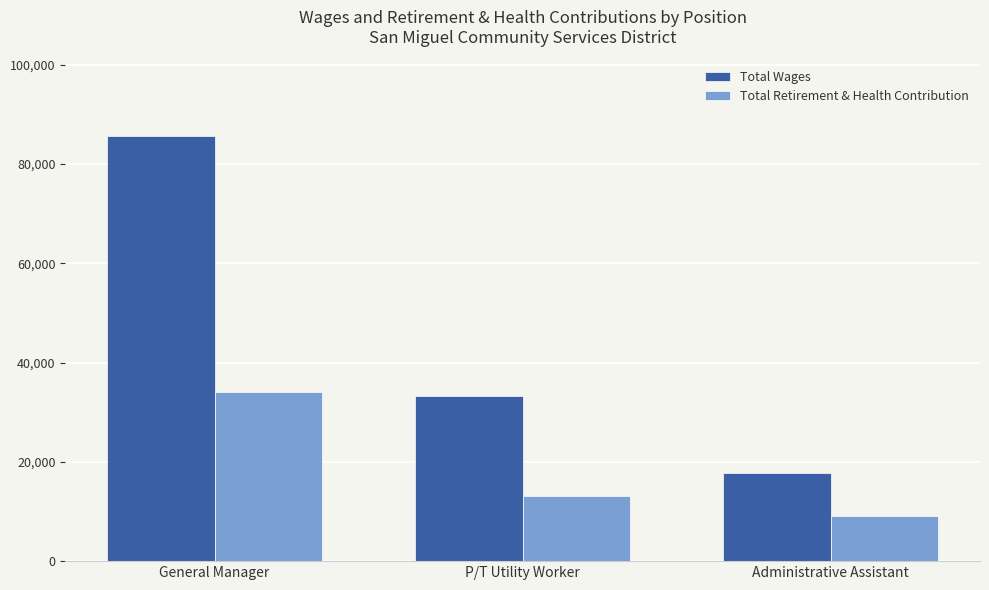

Rank the series by their maximum value, from highest to lowest.

Total Wages, Total Retirement & Health Contribution